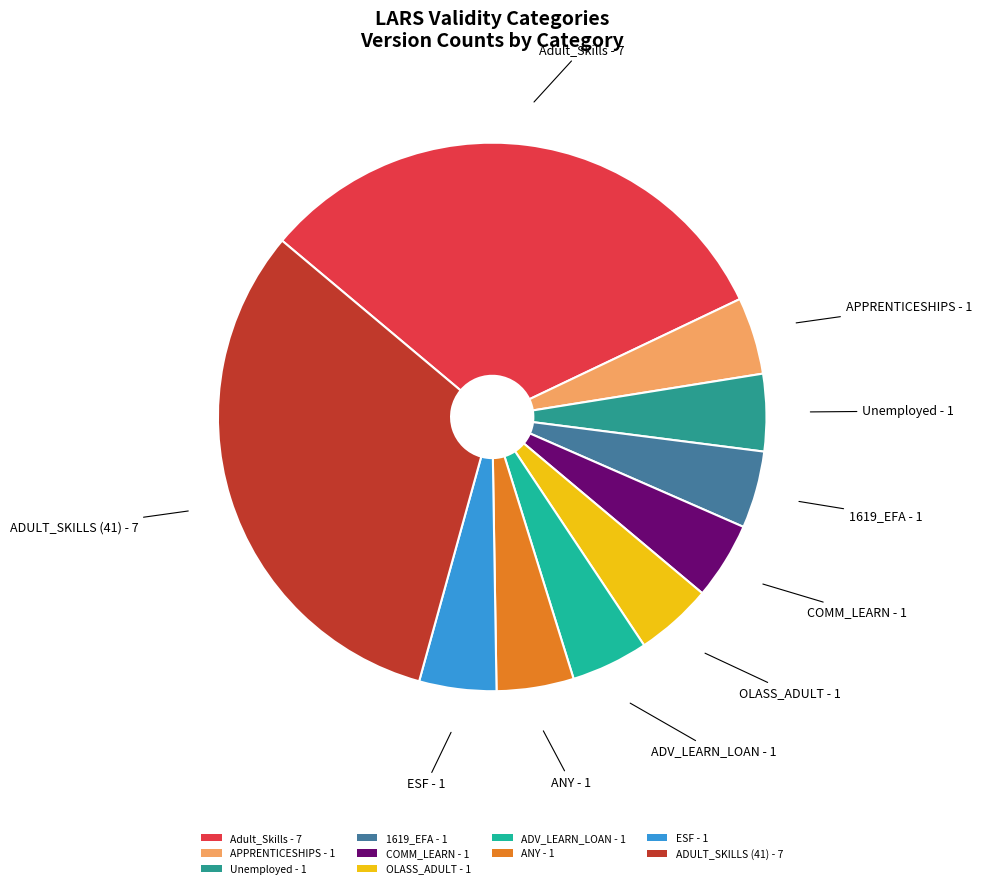

Is it true that COMM_LEARN is 5% of the pie?

True